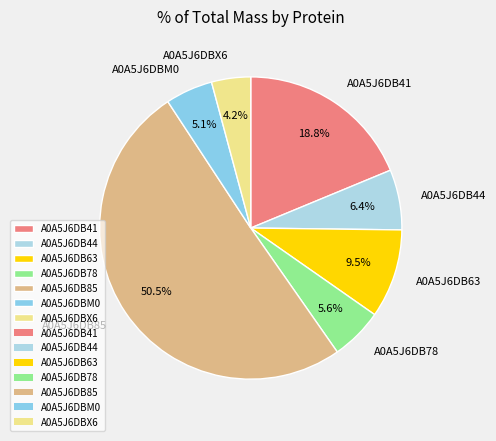

Is it true that A0A5J6DB78 is 11% of the pie?

False